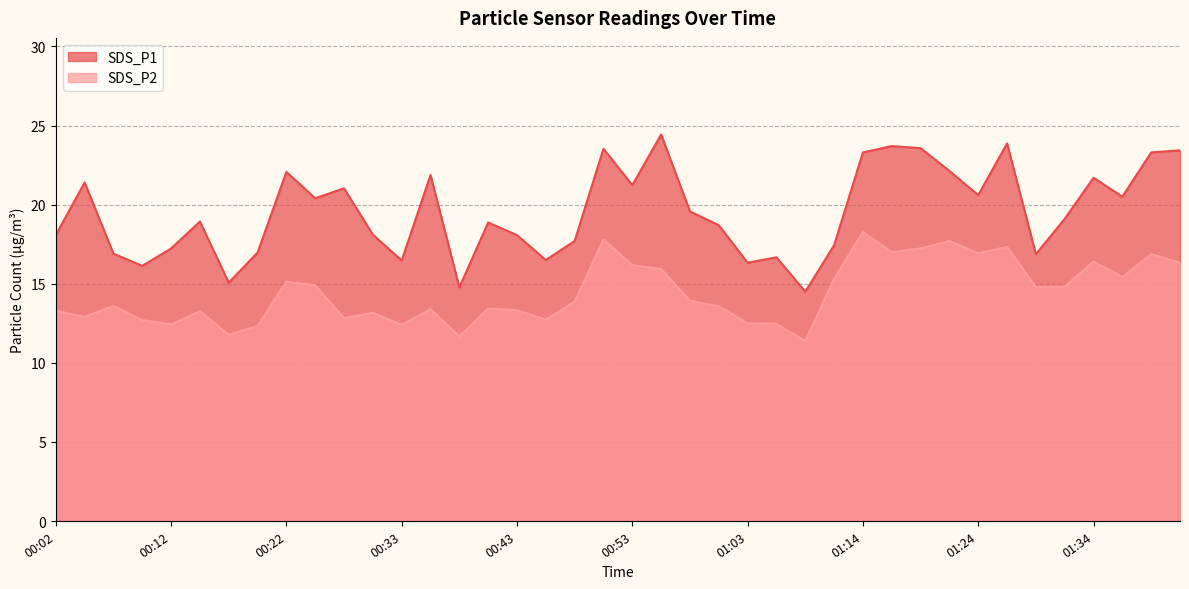

What is the sum of the SDS_P1 values at 00:45 and 00:04?

37.9